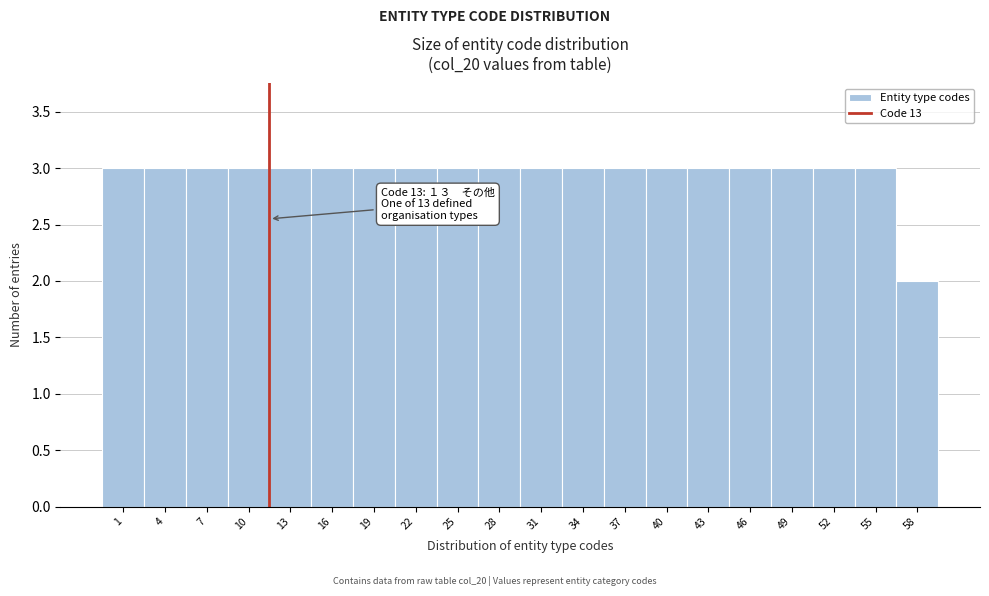

Reading right to left, what are all the values shown in this chart?

2	3	3	3	3	3	3	3	3	3	3	3	3	3	3	3	3	3	3	3